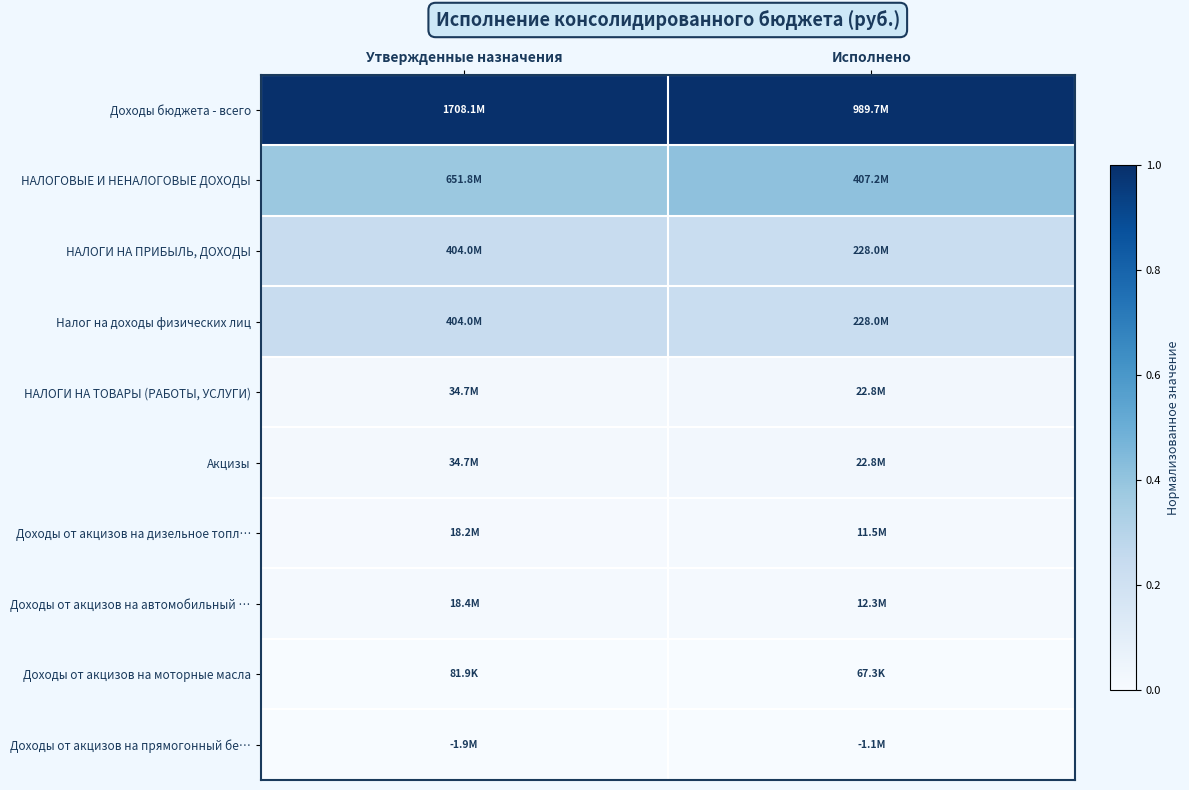

At which category is the sum across all series the highest?

Исполнено